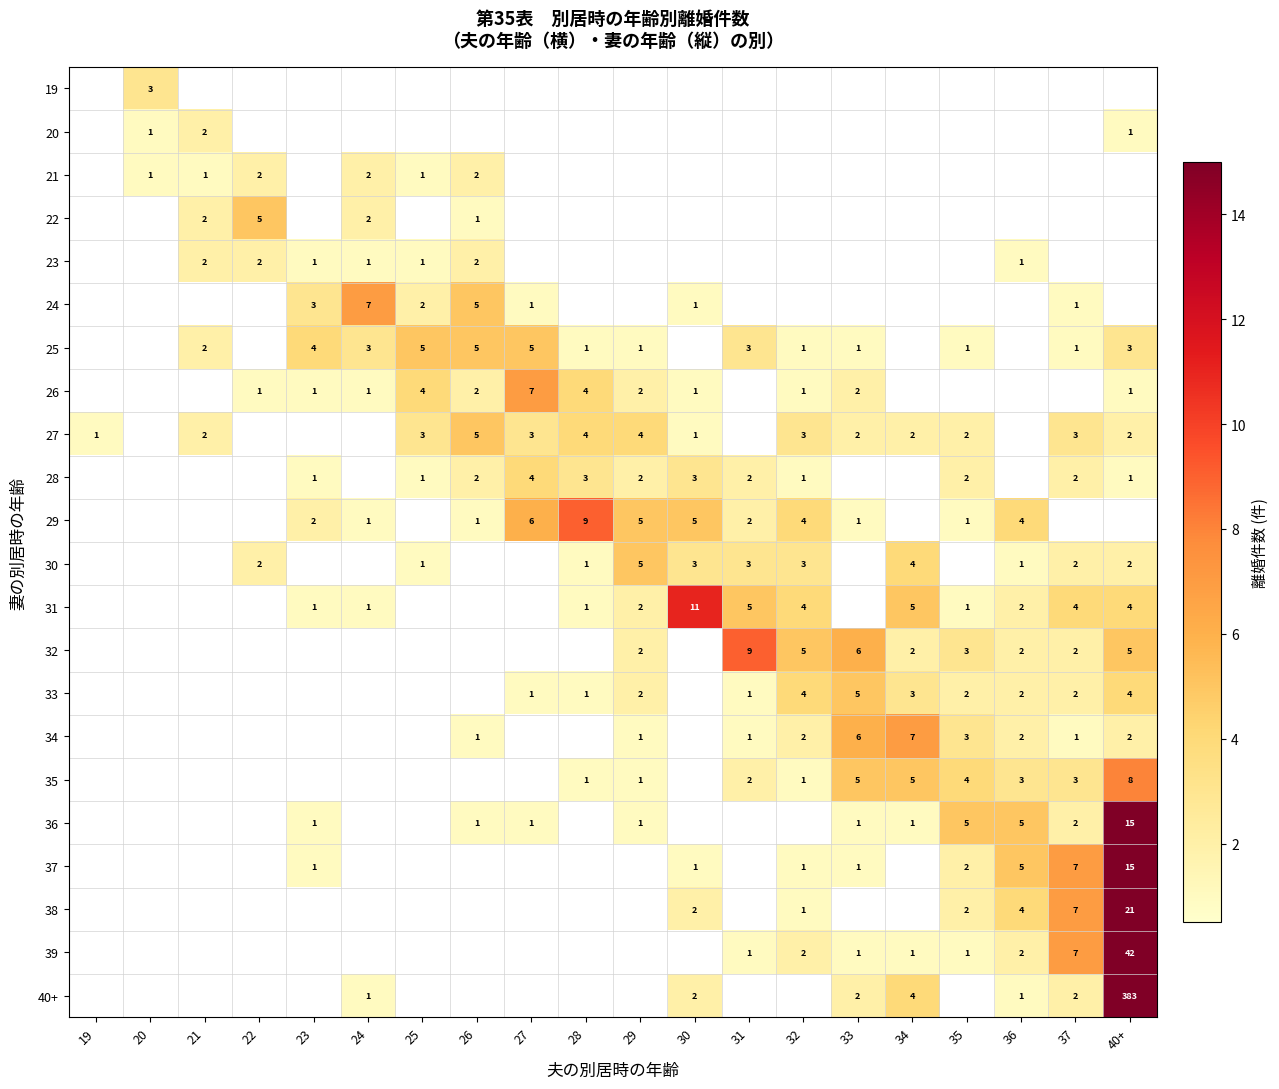

What is the sum of the 27 values at 33 and 37?

5